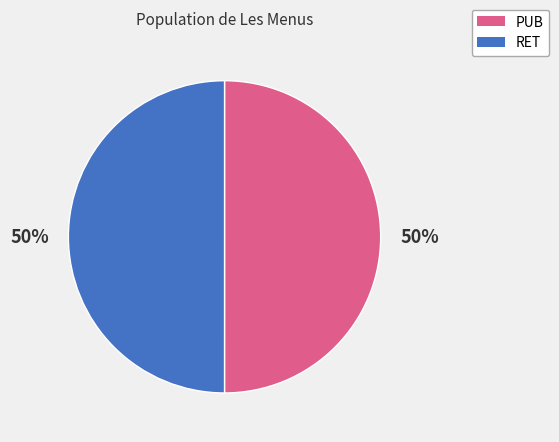

To the nearest percent, what portion does PUB represent?

50%